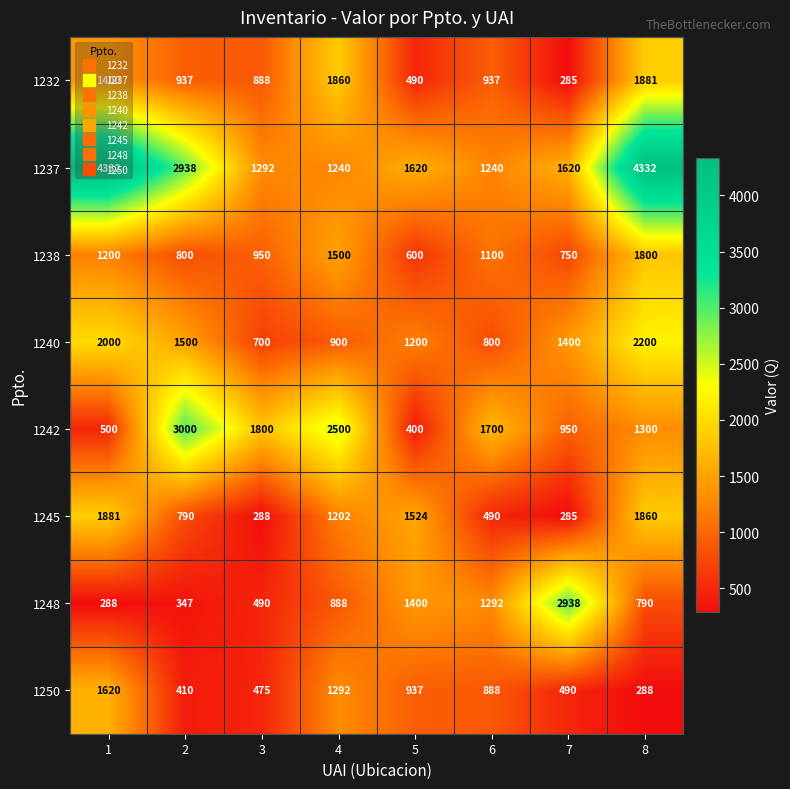

Rank the categories by 1238 value from highest to lowest.

8, 4, 1, 6, 3, 2, 7, 5